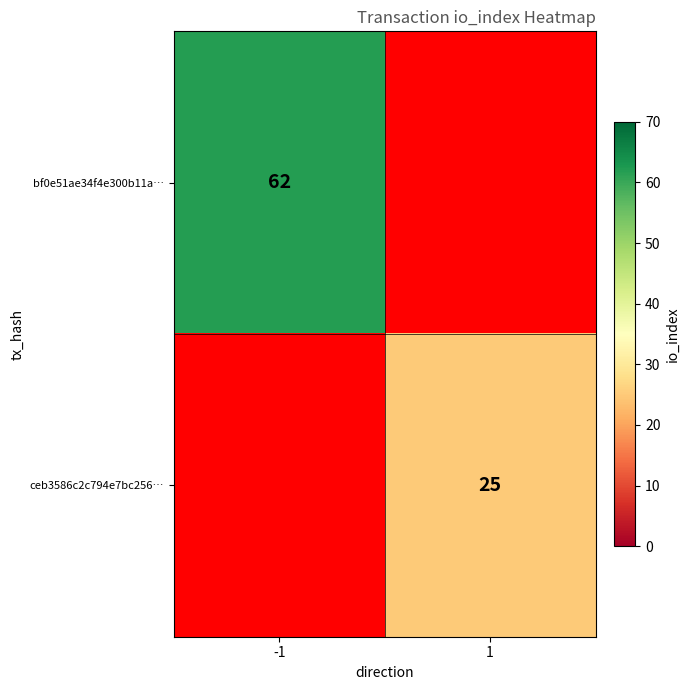

Count the number of data series in this chart.

2